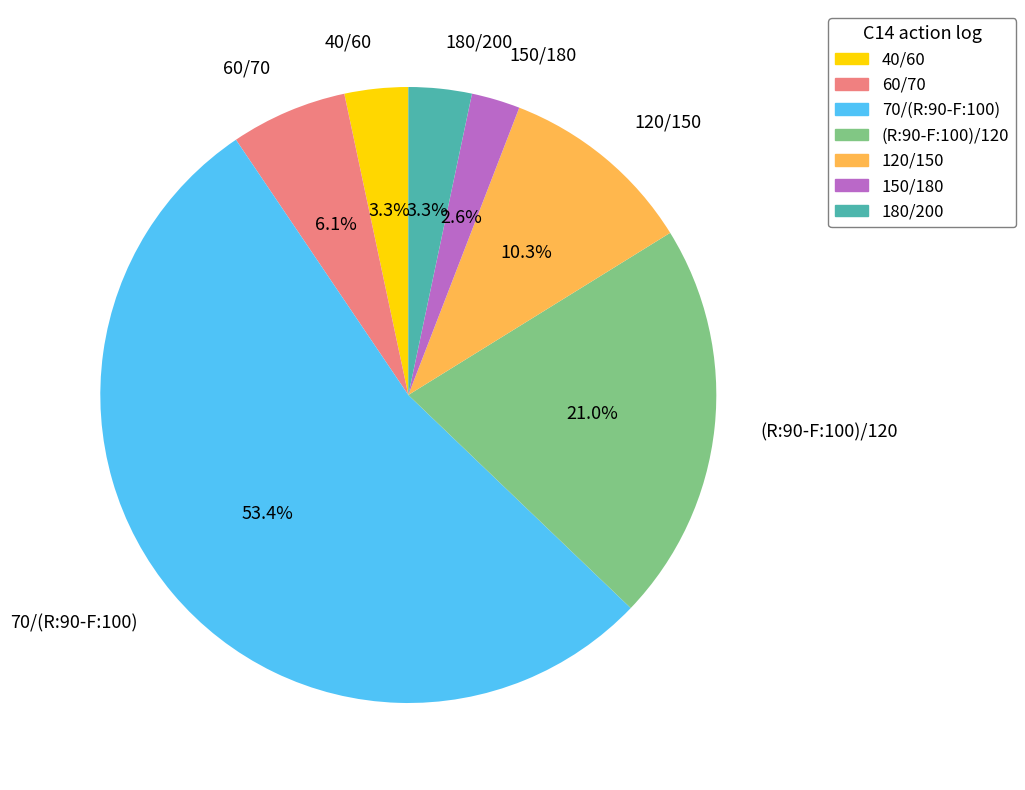

What is the ratio of the value at 70/(R:90-F:100) to the value at 120/150?

5.2